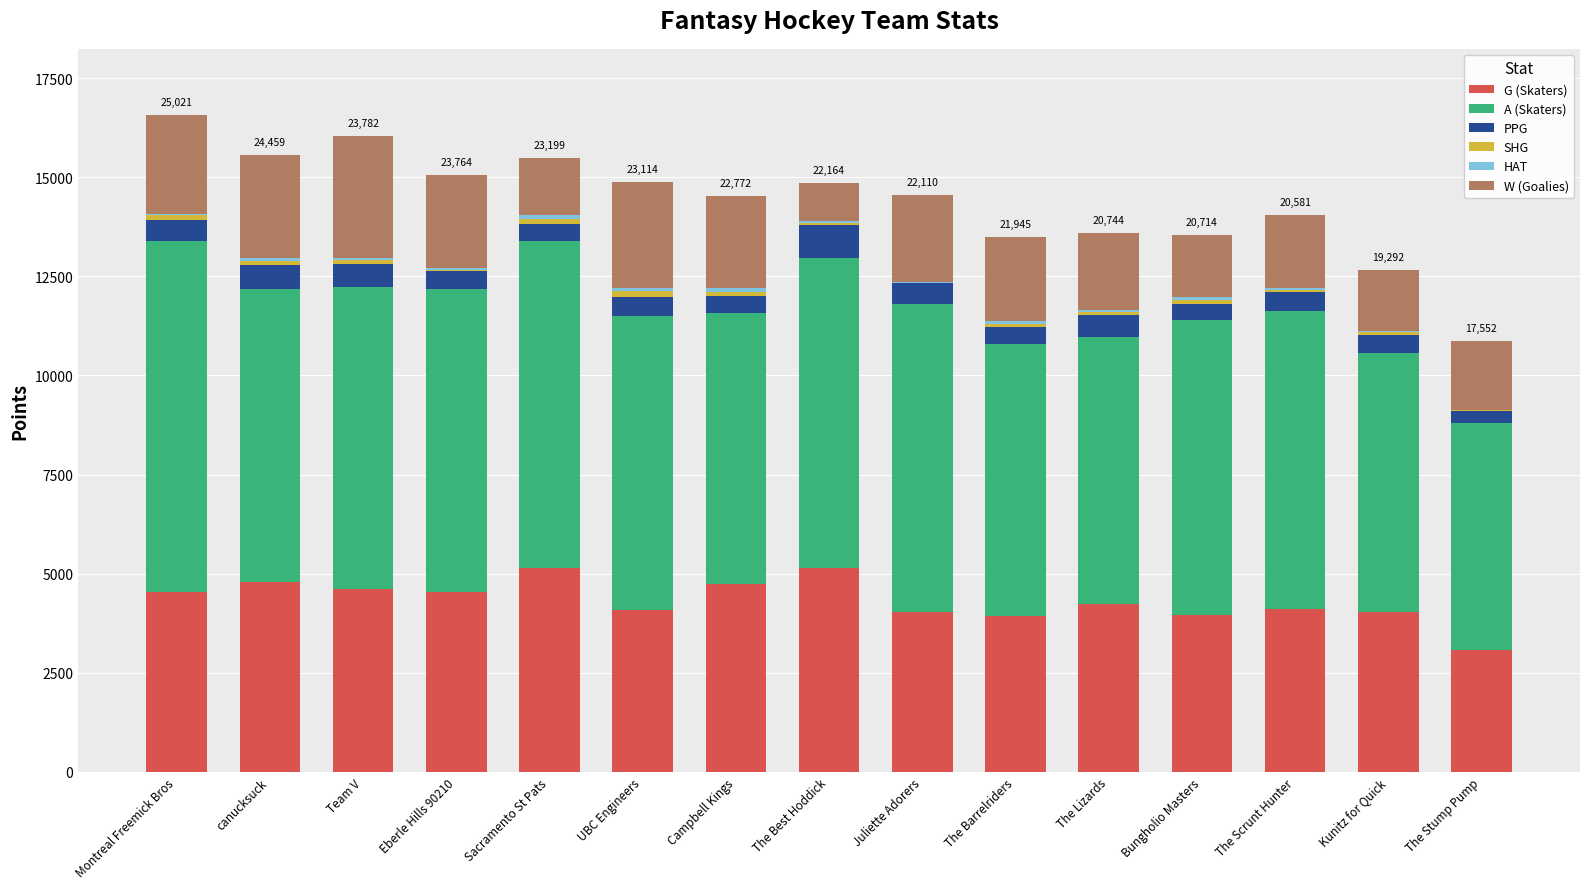

What is the maximum value for G (Skaters)?

5150